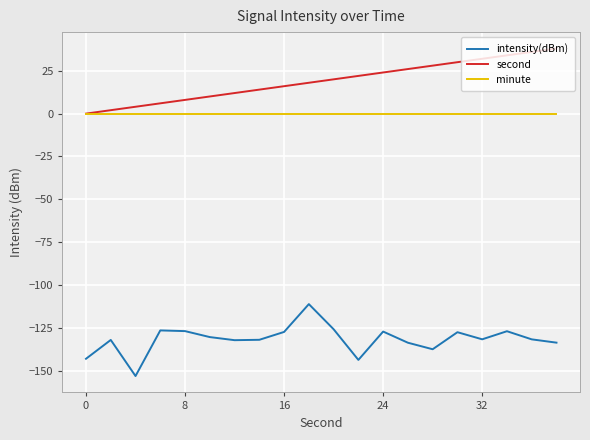

True or false: intensity(dBm) and minute cross at least once.

False